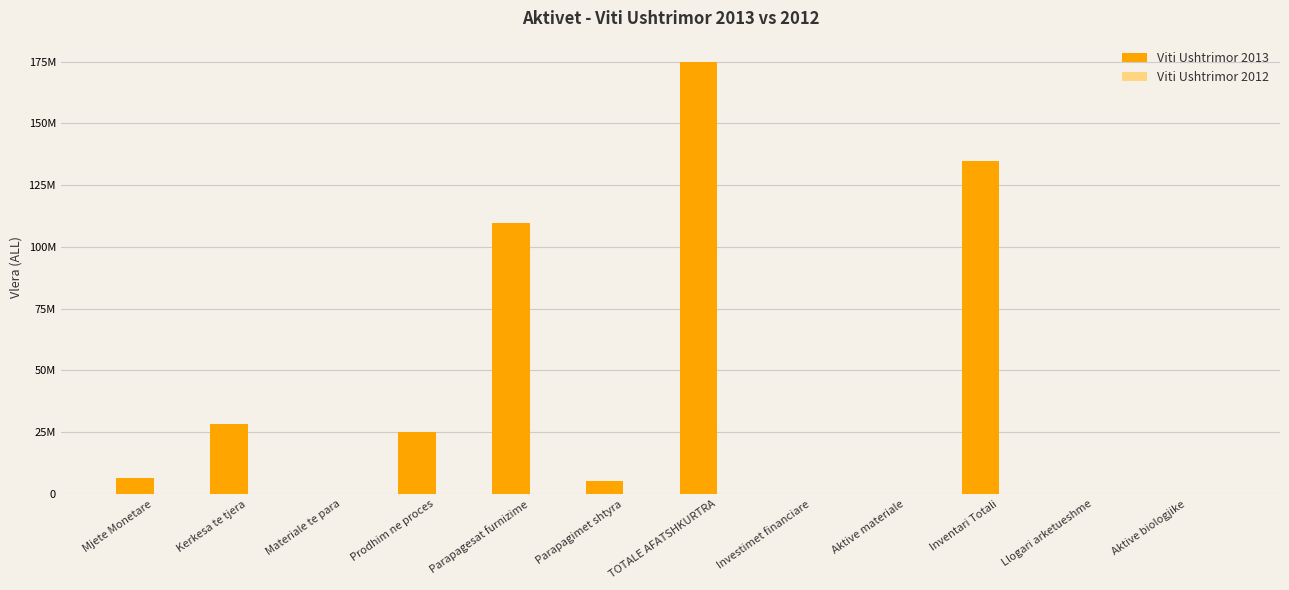

Are the bars grouped side by side (vs. stacked)?

Yes